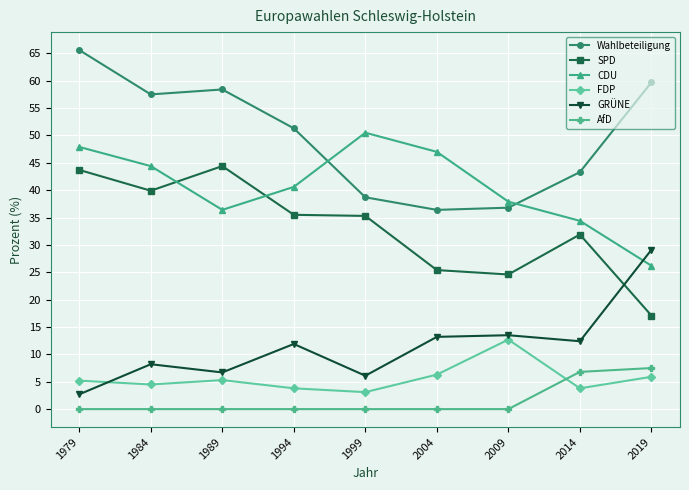

Which series has the largest total across all categories?

Wahlbeteiligung